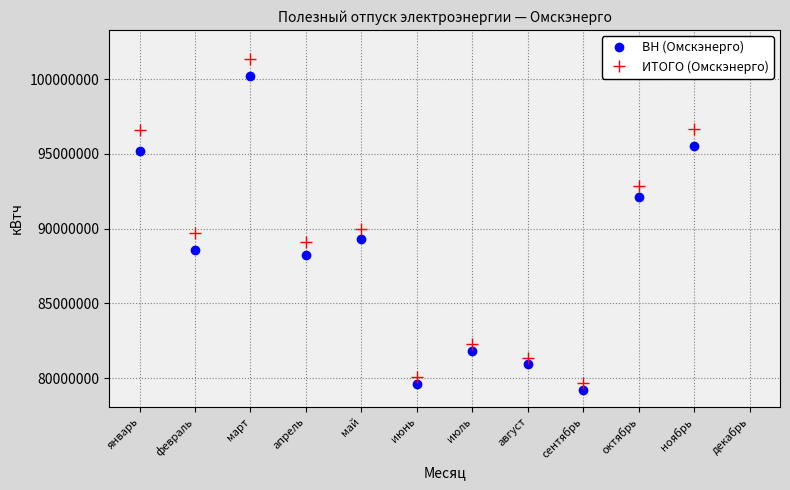

What is the maximum value for ИТОГО (Омскэнерго)?

102160593